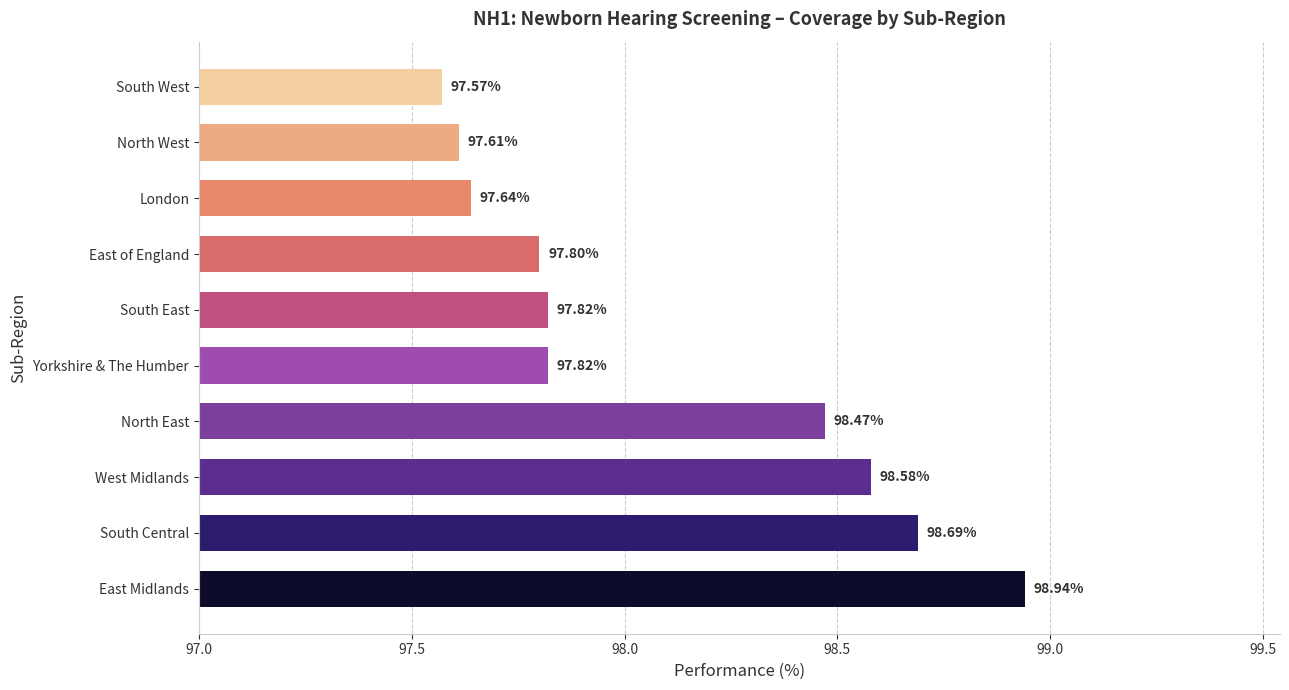

What is the ratio of the value at East of England to the value at South Central?

1.0